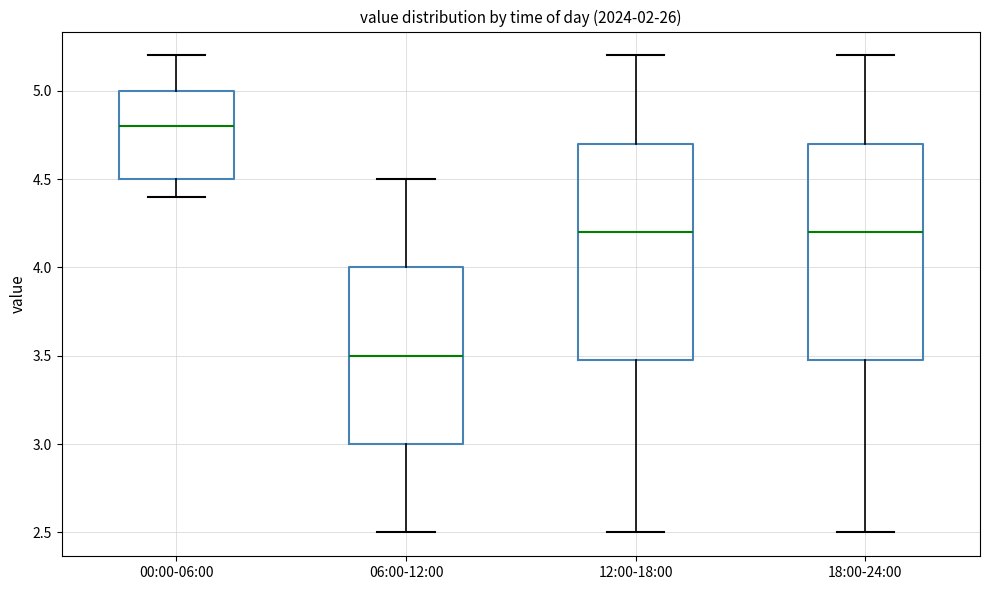

Where does the upper whisker of the box for 12:00-18:00 end on the y-axis? The values are not printed on the chart, so give them approximately, as read against the axis.

5.2